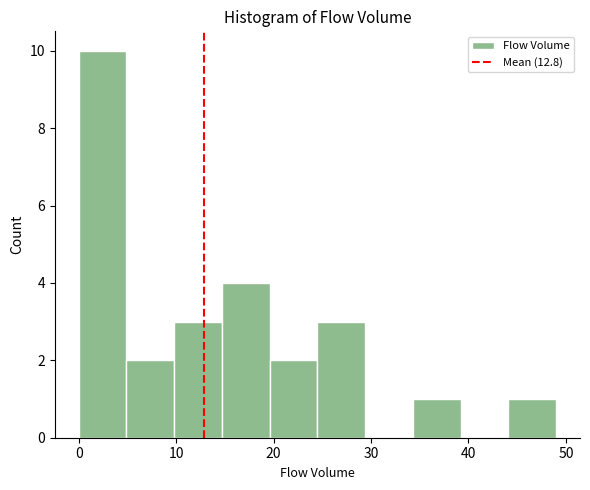

What is the height of the bar covering 19.6 to 24.5 on the x-axis? Neither the bar edges nor the heights are printed on the chart, so give them approximately, as read against the axes.

2